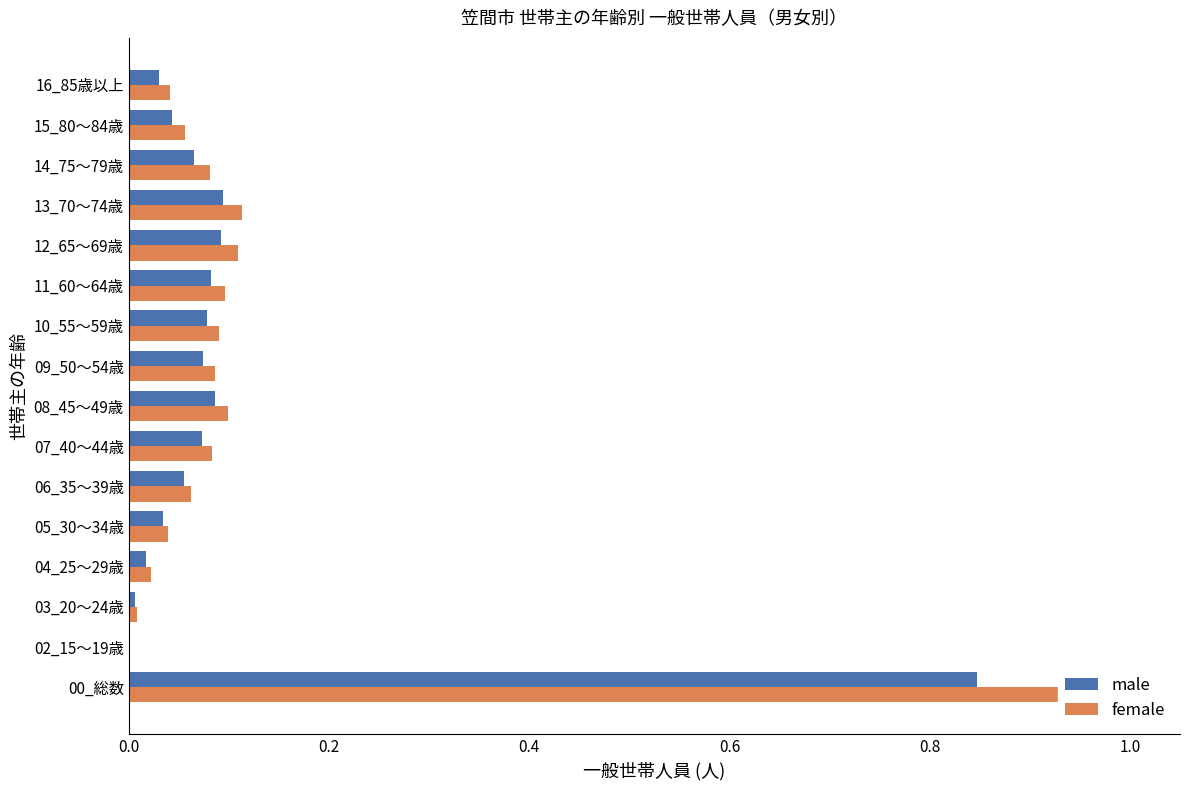

Read the male value at 09_50～54歳.

0.1